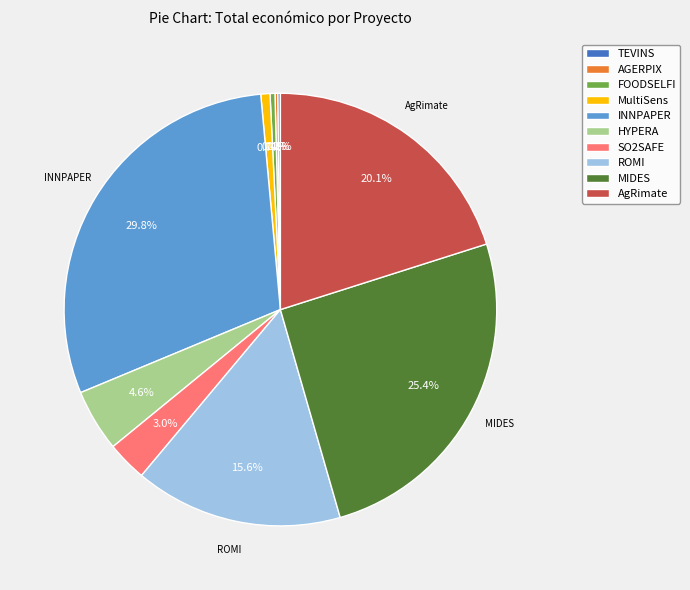

Approximately how many times larger is the value at INNPAPER compared to MultiSens?

43.6